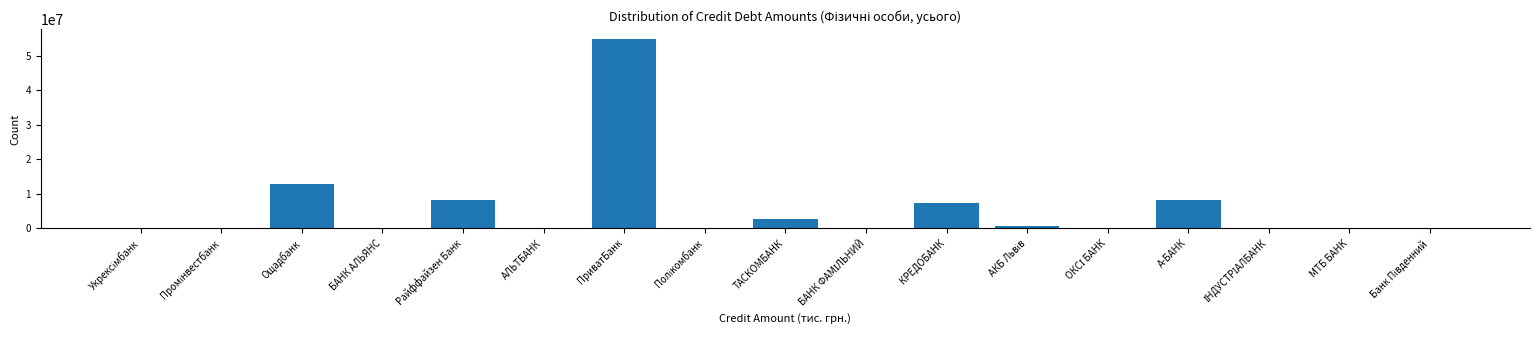

True or false: the data shows 8294427.0 at А-БАНК.

True